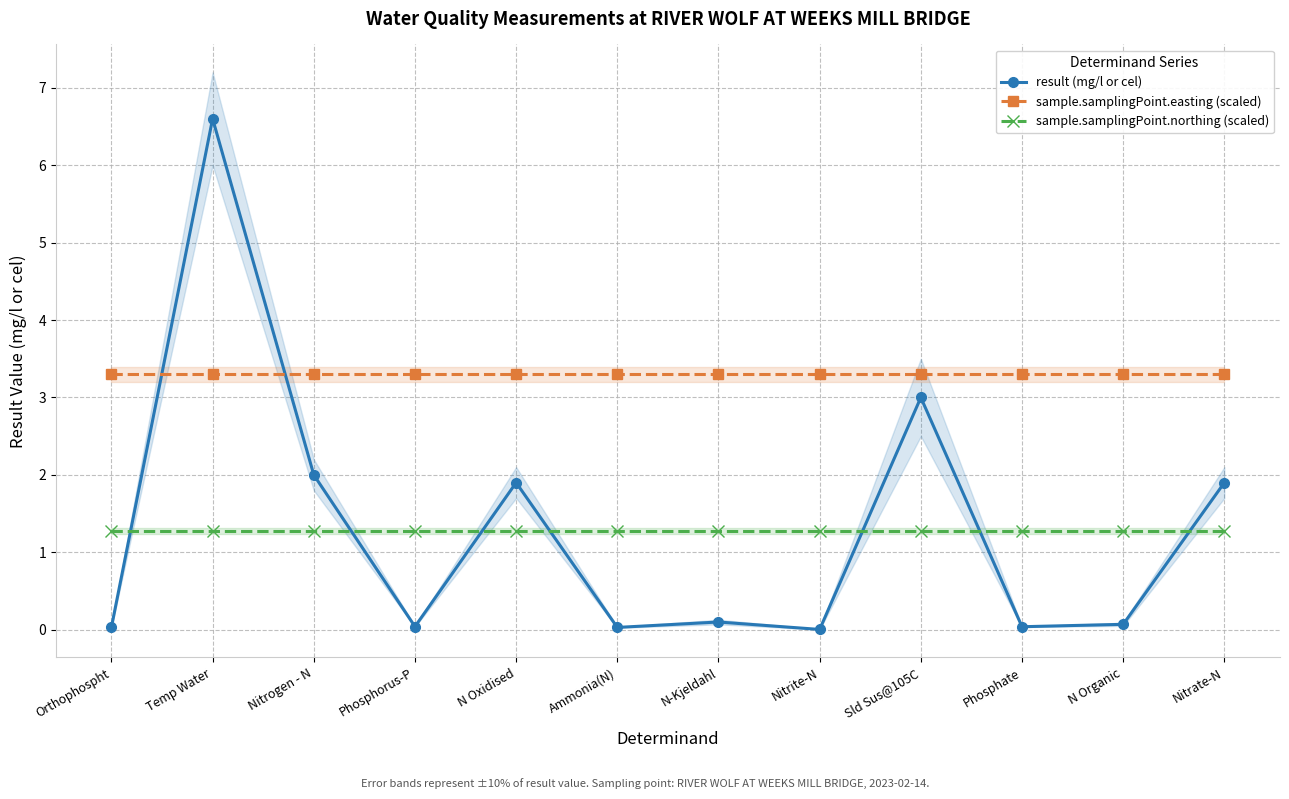

How many times do sample.samplingPoint.easting (scaled) and result (mg/l or cel) cross each other?

2